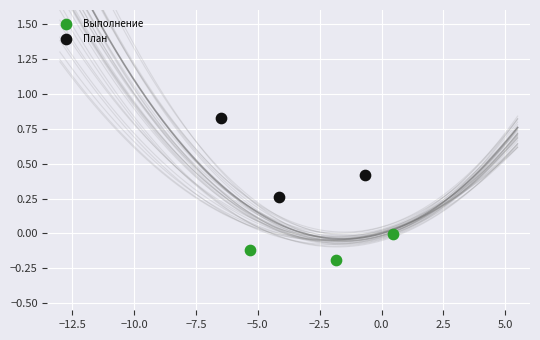

Which series reaches the minimum Y coordinate?

Выполнение